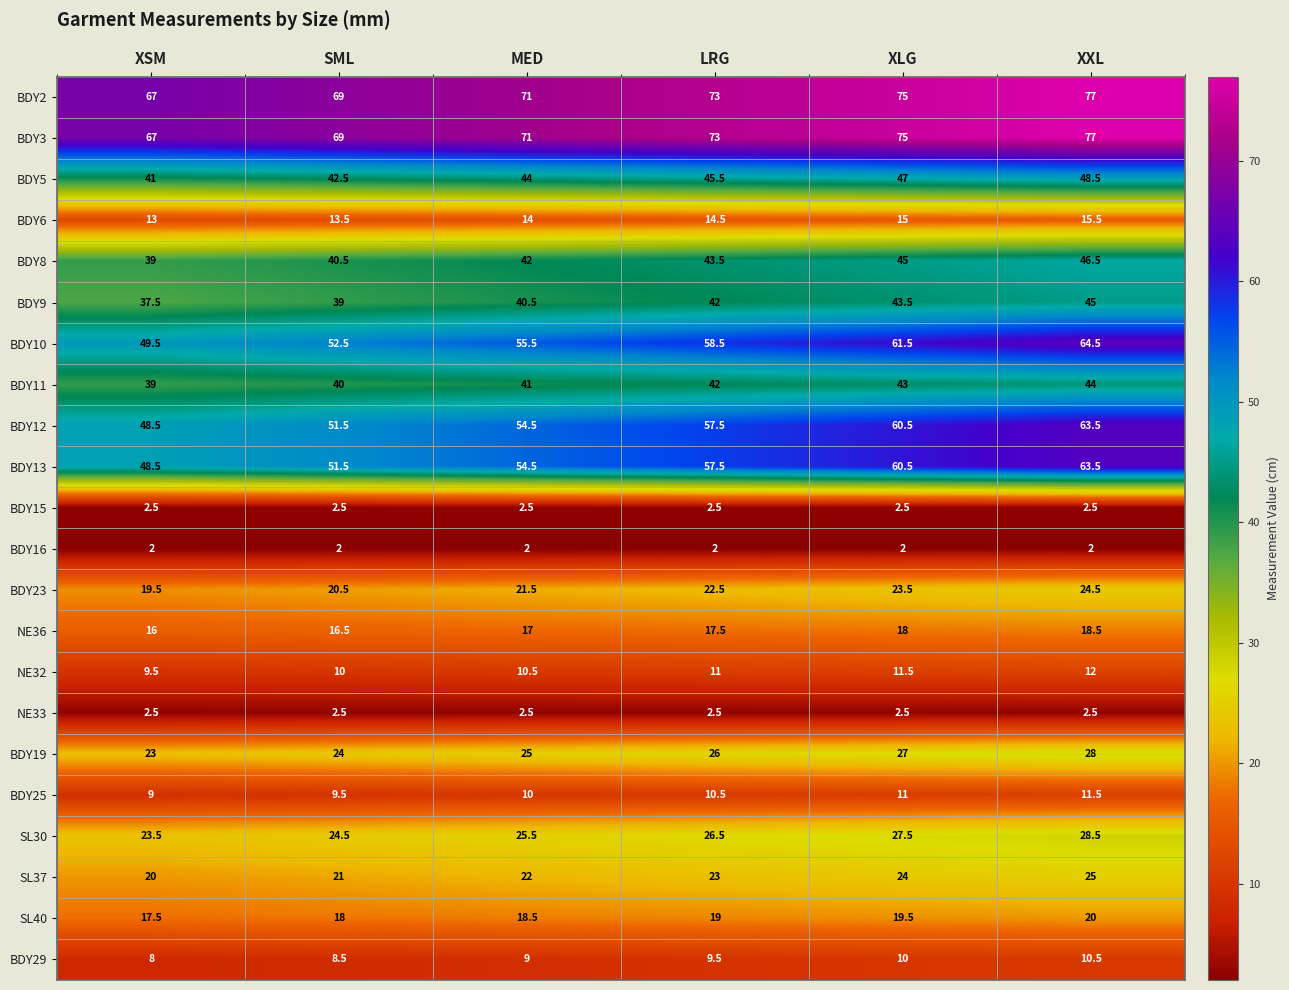

Read the BDY2 value at SML.

69.0